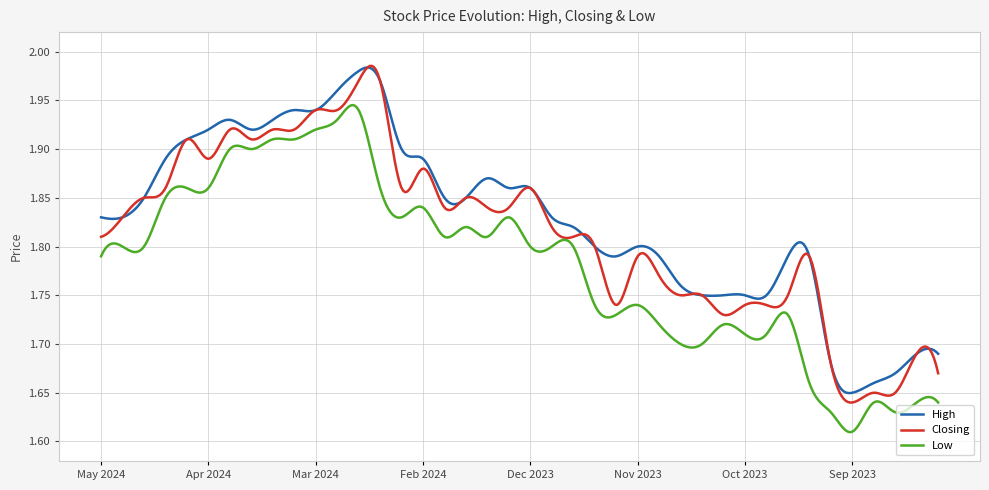

List the series in order of their overall mean, lowest first.

Low, Closing, High